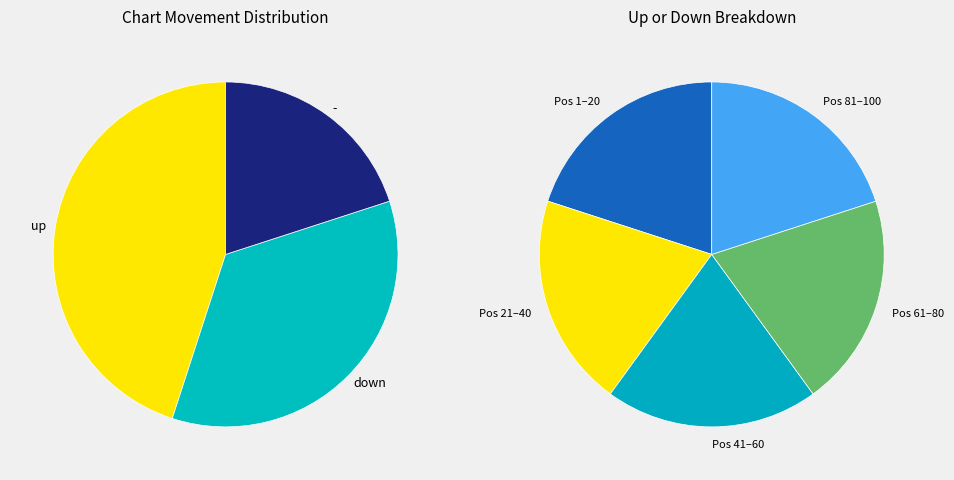

How many segments does this pie chart have?

3